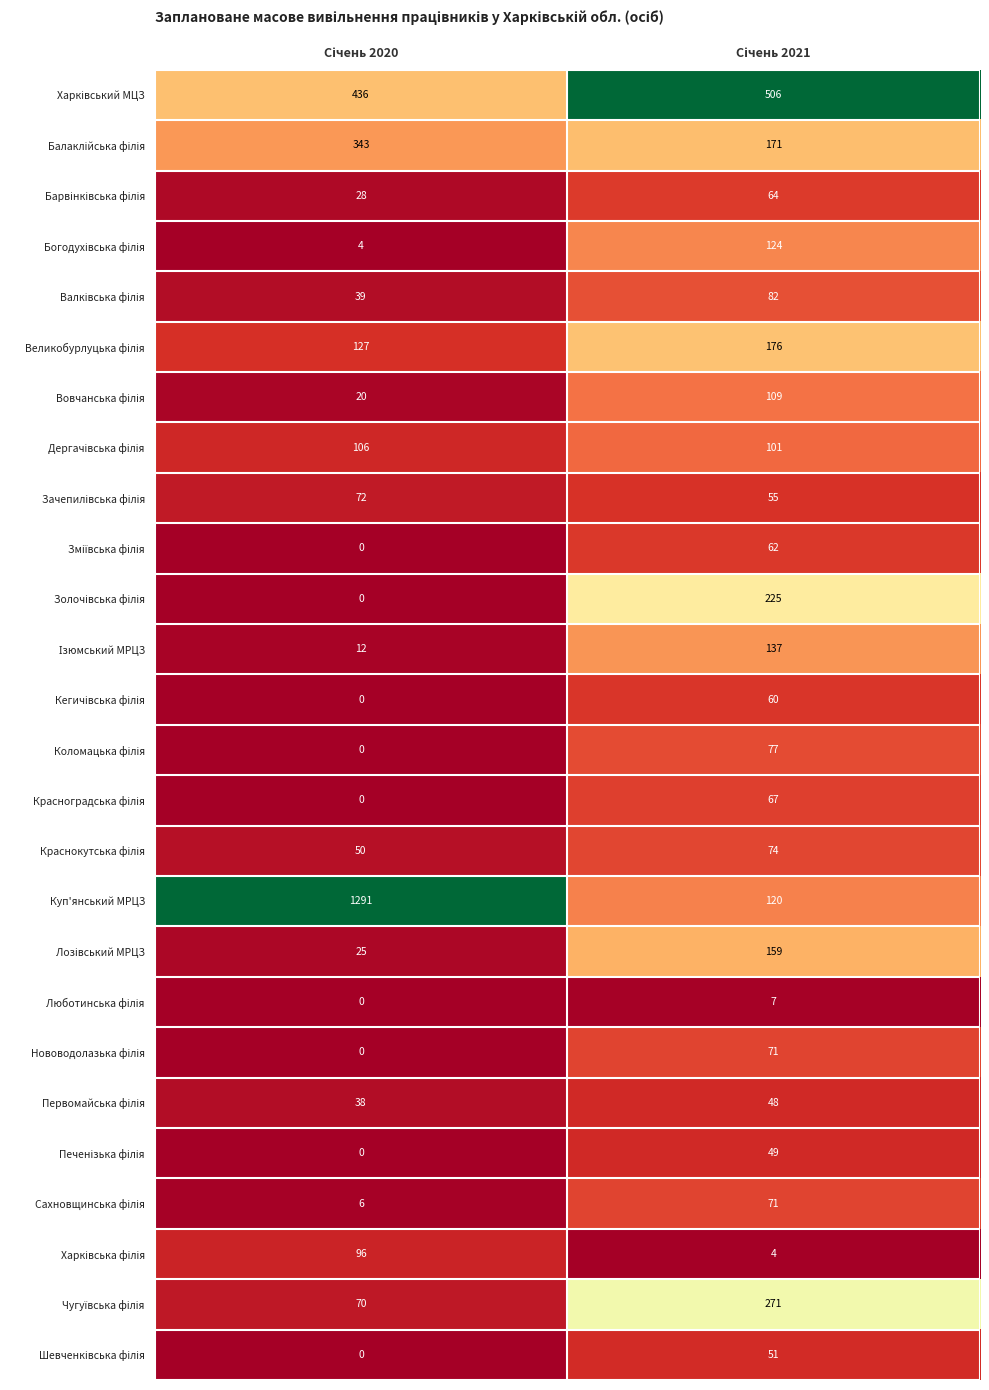

How many data points does each series have?

2